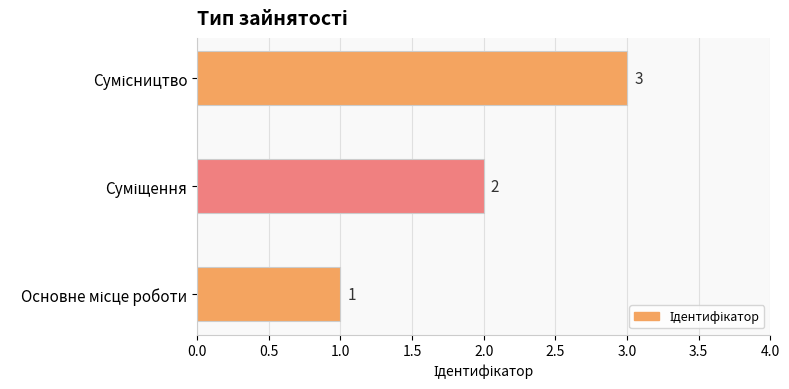

How many values are between 1 and 3?

3